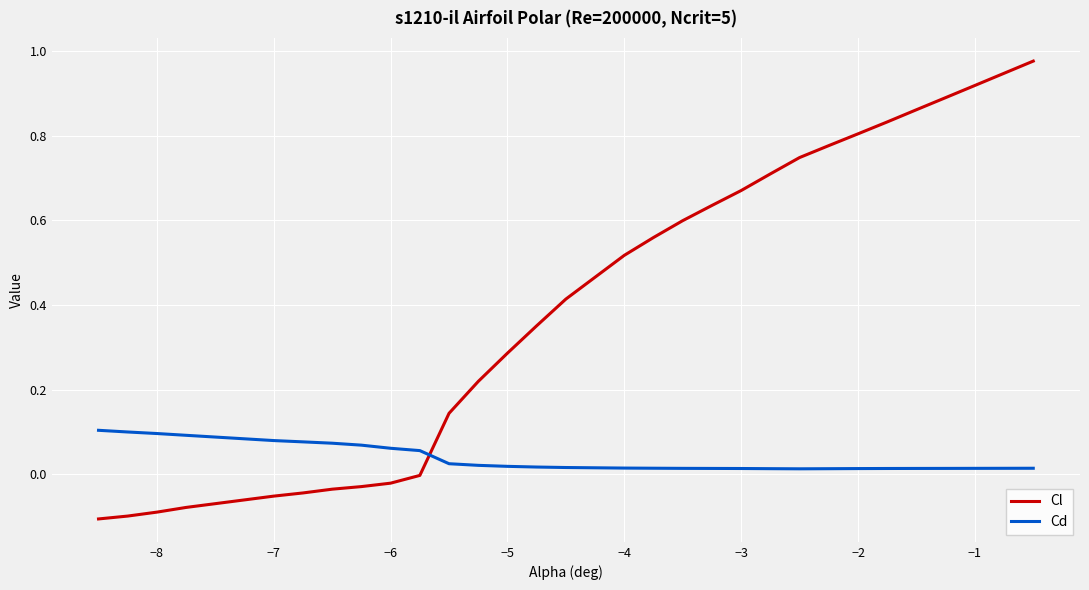

Which series ends up on top after the final intersection of Cd and Cl?

Cl